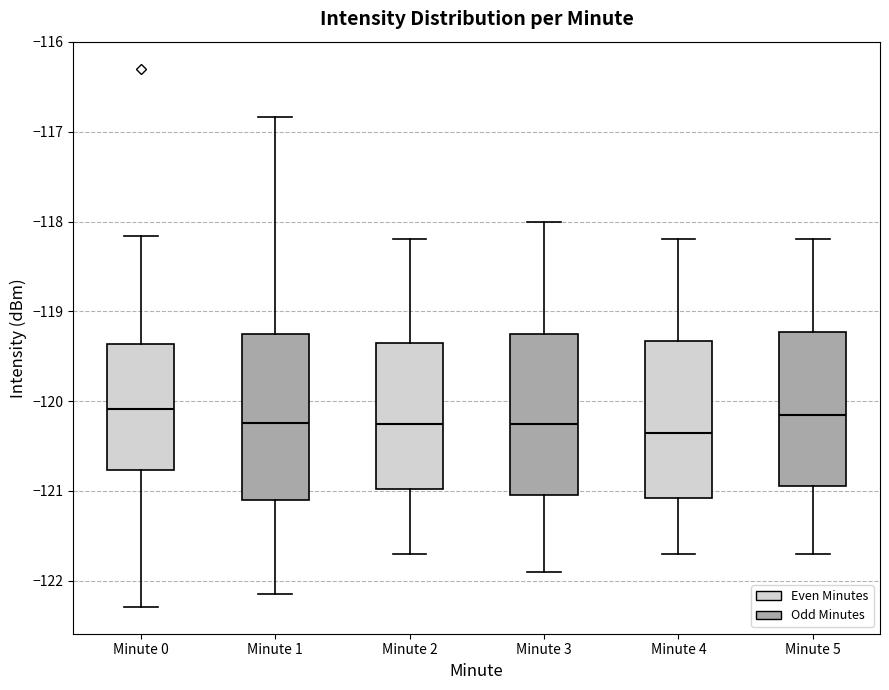

Reading left to right, read every box against the y-axis: the position of its median line, the range the box covers, and the ends of its whiskers. The values are not printed on the chart, so give them approximately, as read against the axis.

Minute 0: median -120.1, box -120.8 to -119.4, whiskers -122.3 to -118.2
Minute 1: median -120.2, box -121.1 to -119.2, whiskers -122.1 to -116.8
Minute 2: median -120.2, box -121.0 to -119.3, whiskers -121.7 to -118.2
Minute 3: median -120.2, box -121.0 to -119.2, whiskers -121.9 to -118.0
Minute 4: median -120.3, box -121.1 to -119.3, whiskers -121.7 to -118.2
Minute 5: median -120.1, box -120.9 to -119.2, whiskers -121.7 to -118.2